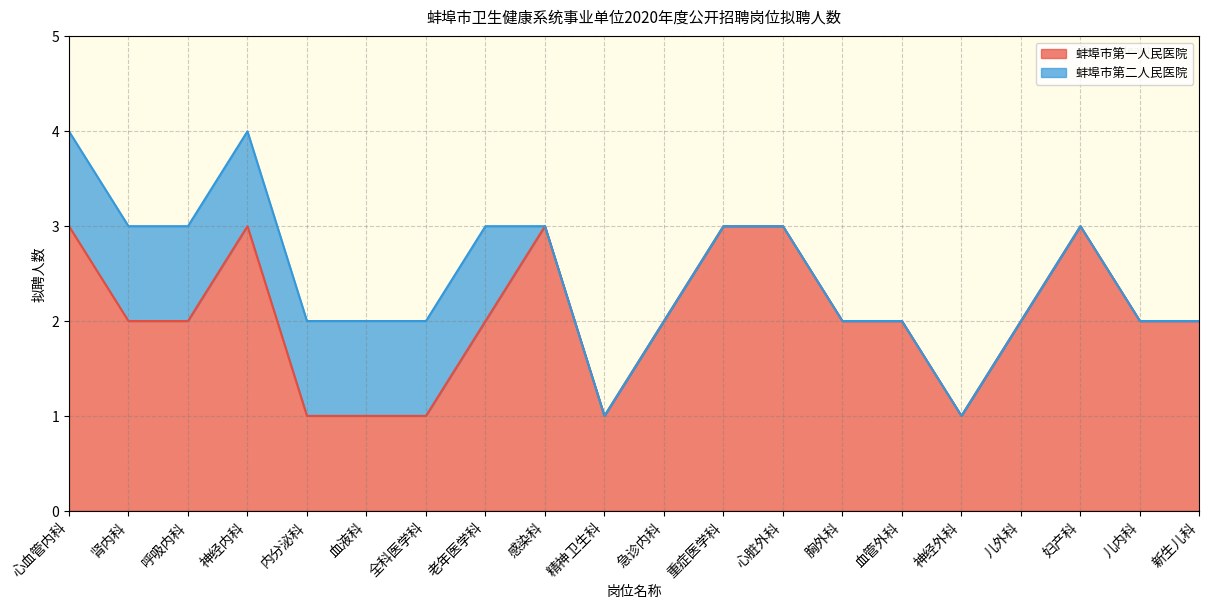

The value at 呼吸内科 is 1. True or false?

False